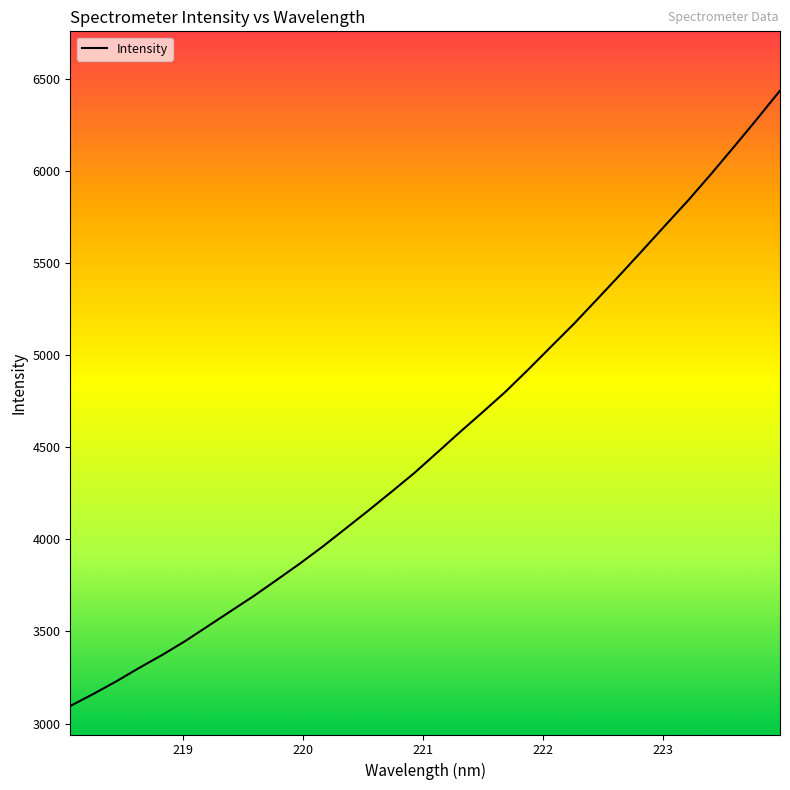

True or false: the data has more than 1 interior local peaks.

False